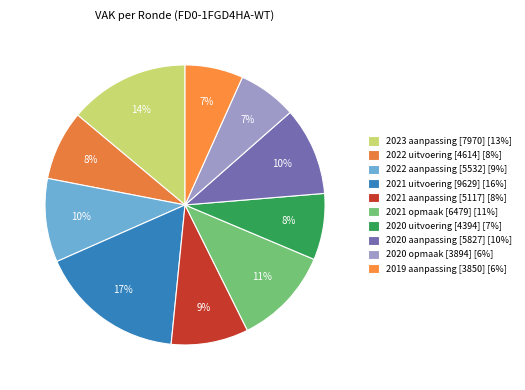

Count the number of slices in the pie.

10